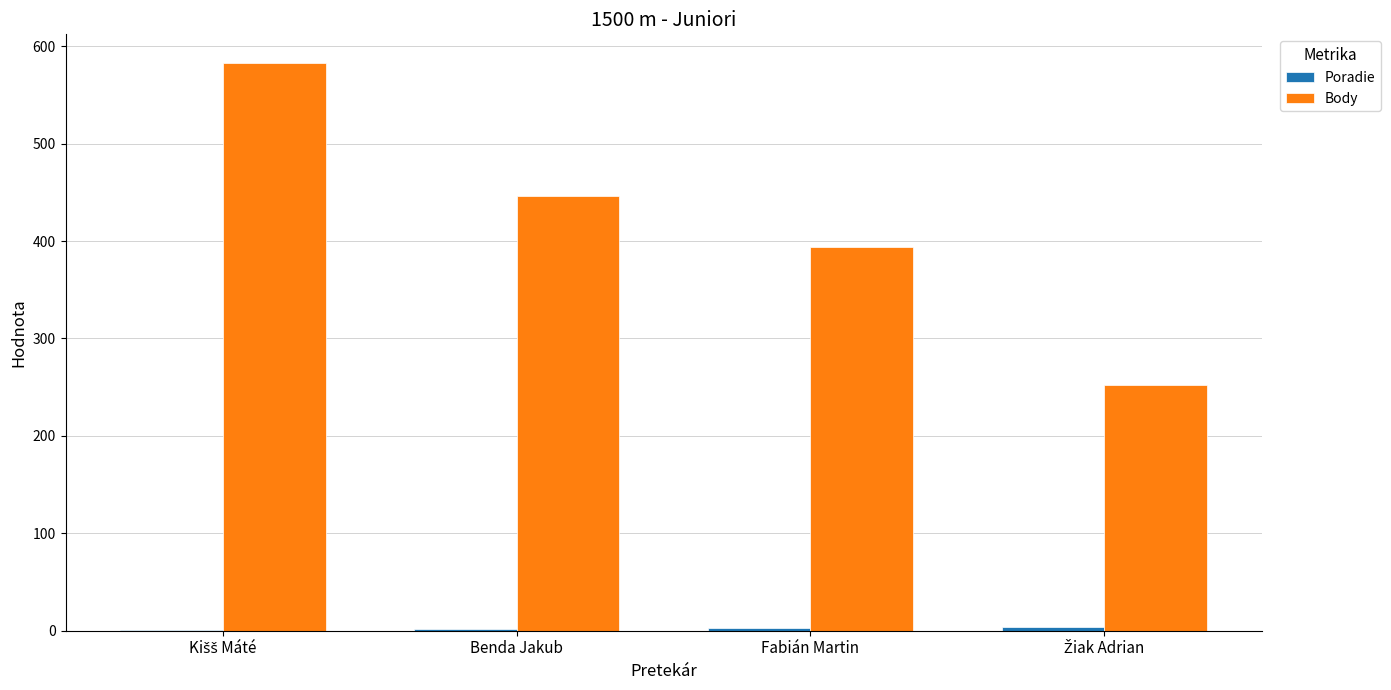

Which series has the largest total across all categories?

Body